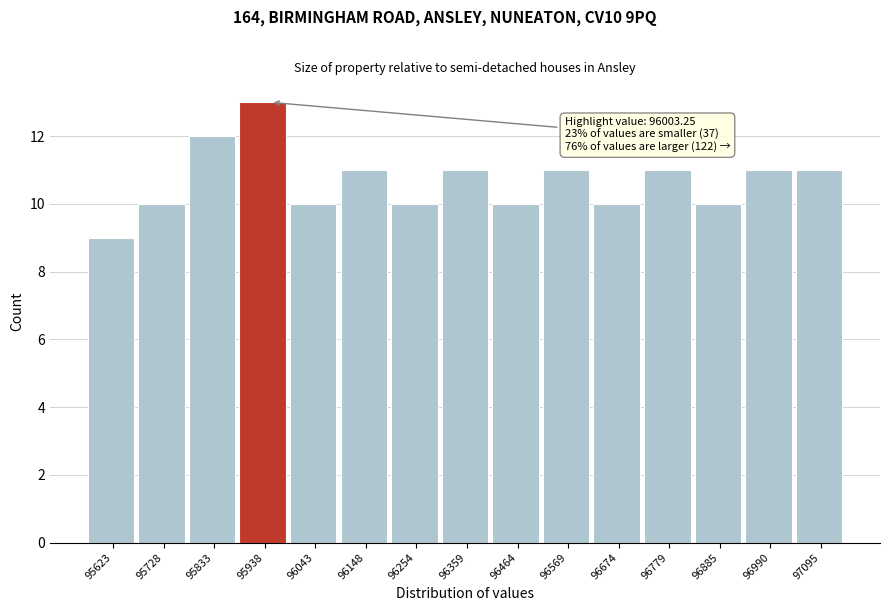

Reading right to left, extract all data points from this chart.

97095=11	96990=11	96885=10	96779=11	96674=10	96569=11	96464=10	96359=11	96254=10	96148=11	96043=10	95938=13	95833=12	95728=10	95623=9